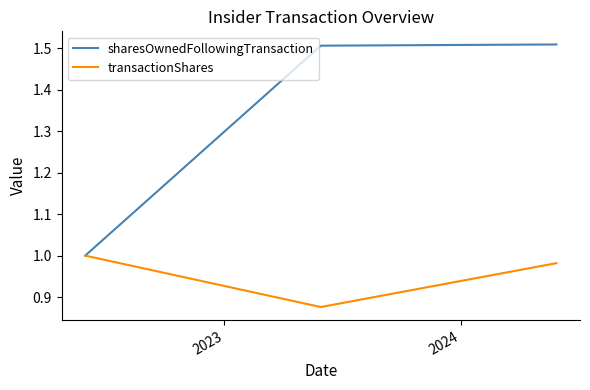

Which series has the largest total across all categories?

sharesOwnedFollowingTransaction